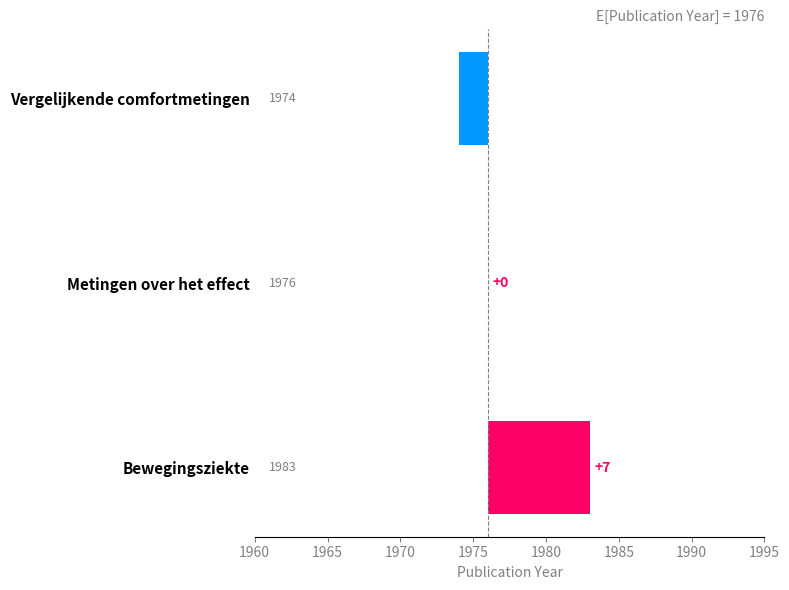

How many values are above zero?

1